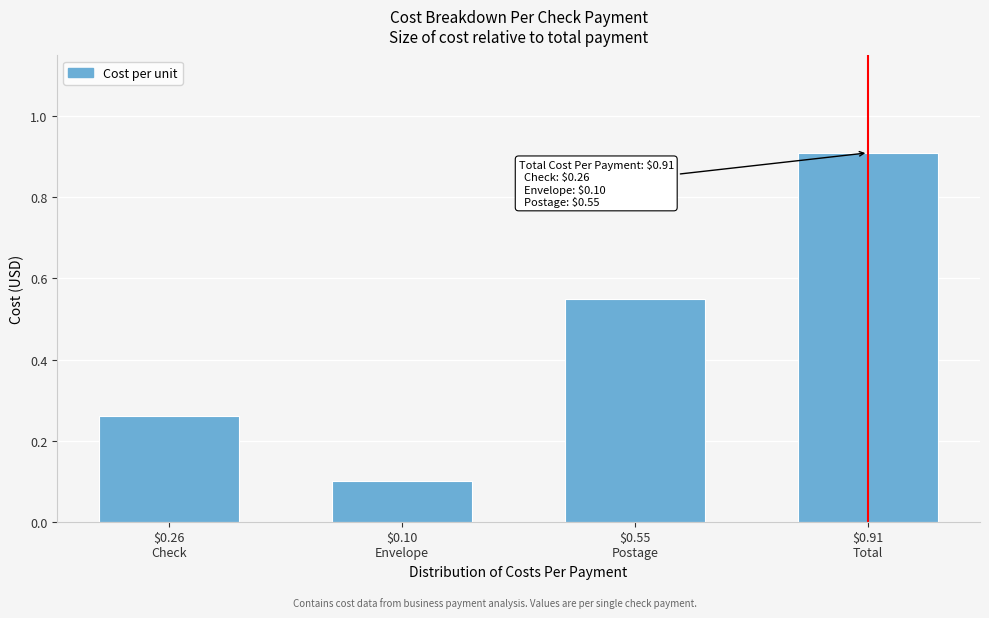

How many values are between 0 and 1?

4